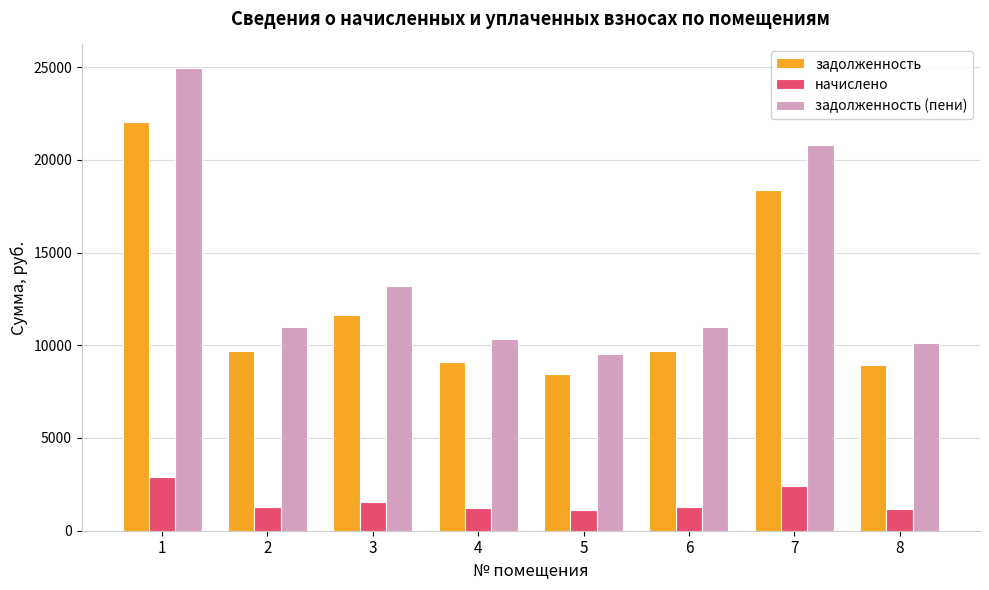

What is the value of the начислено bar at the 7th from the left?

2435.8